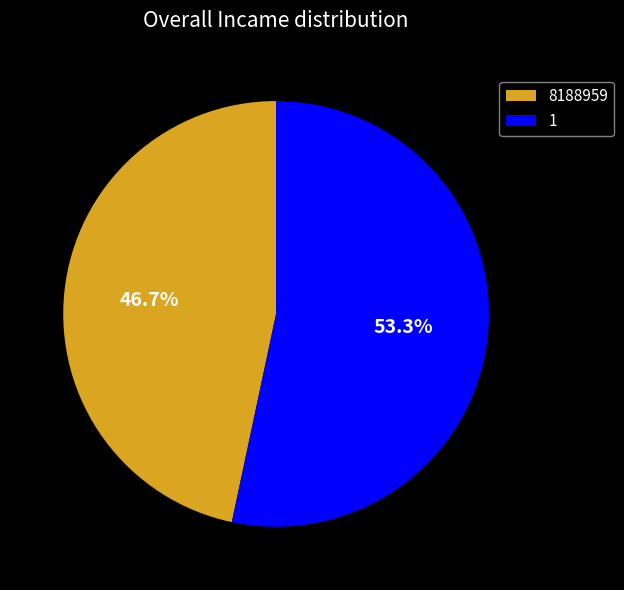

The 1 slice represents 53% of the pie. True or false?

True